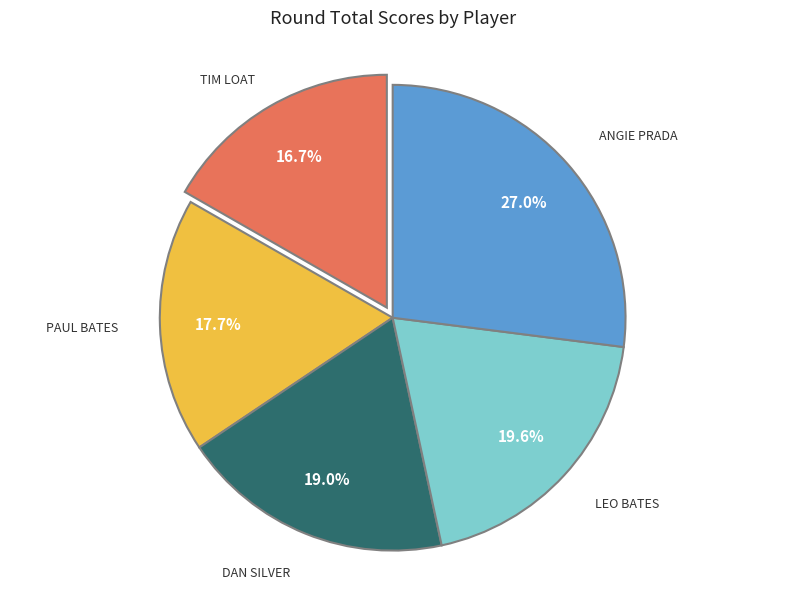

Is there any slice that represents more than half of the pie?

No